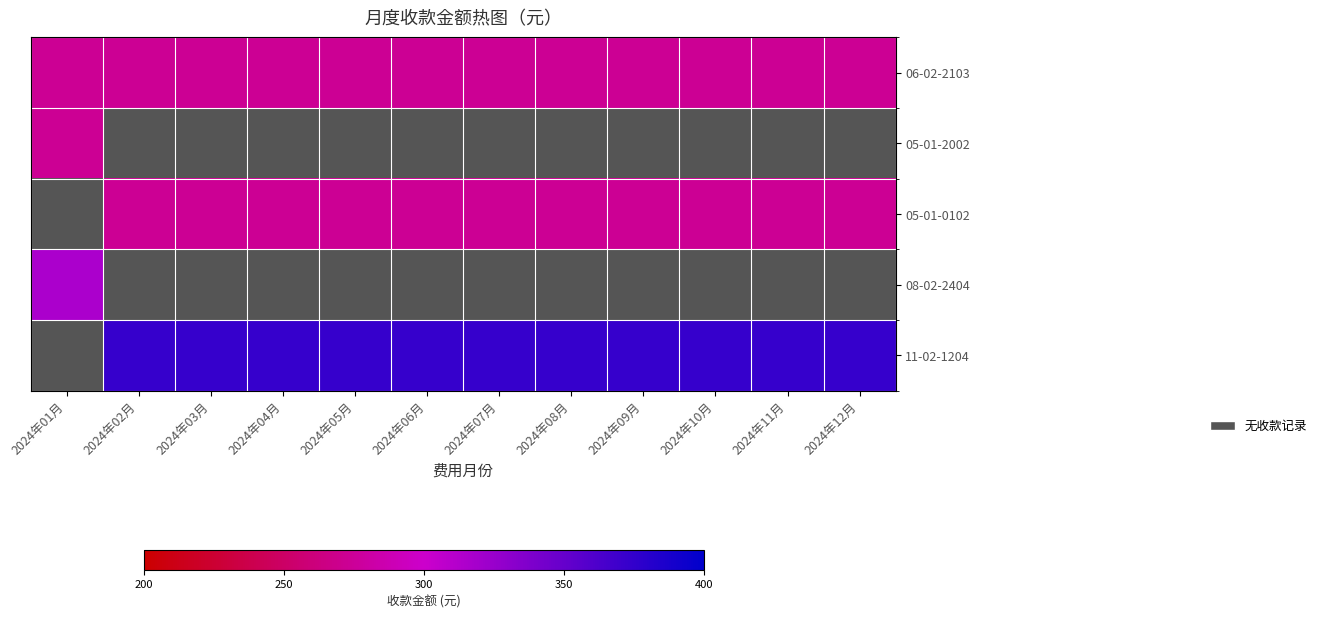

How many values in the 05-01-0102 series exceed 272?

11